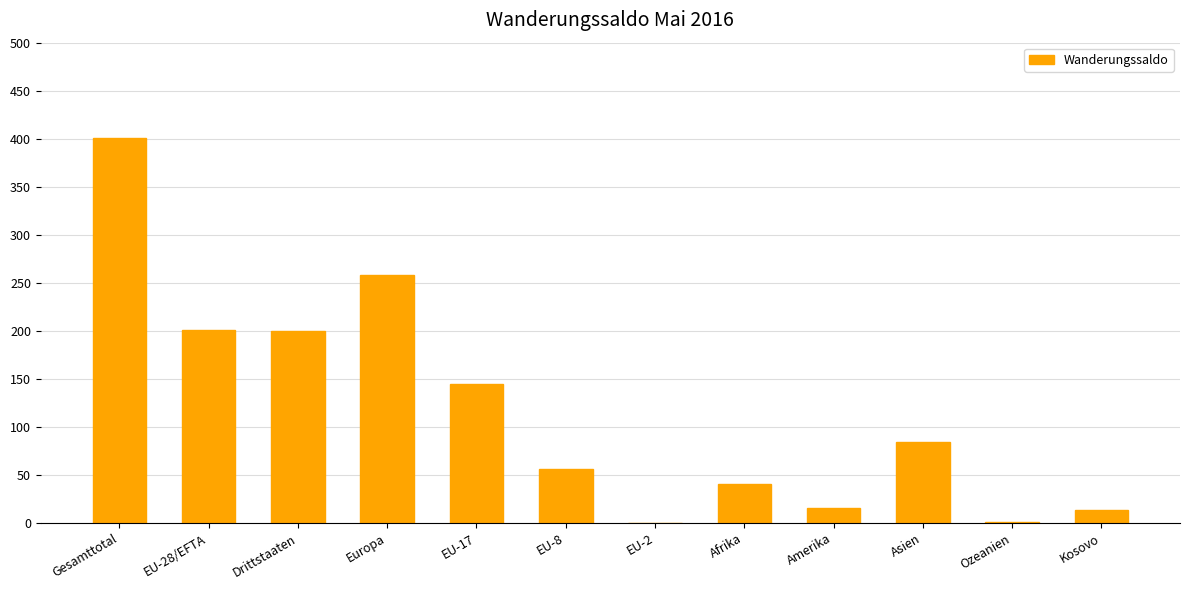

What is the approximate value at Europa, to the nearest 50?

250